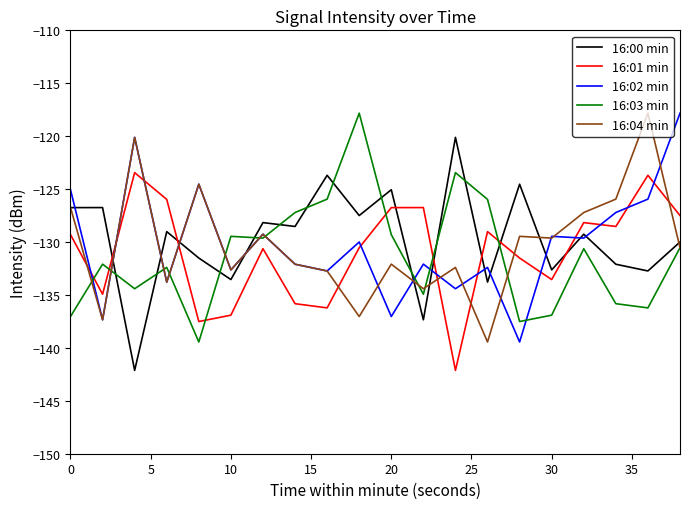

Count the number of data series in this chart.

5